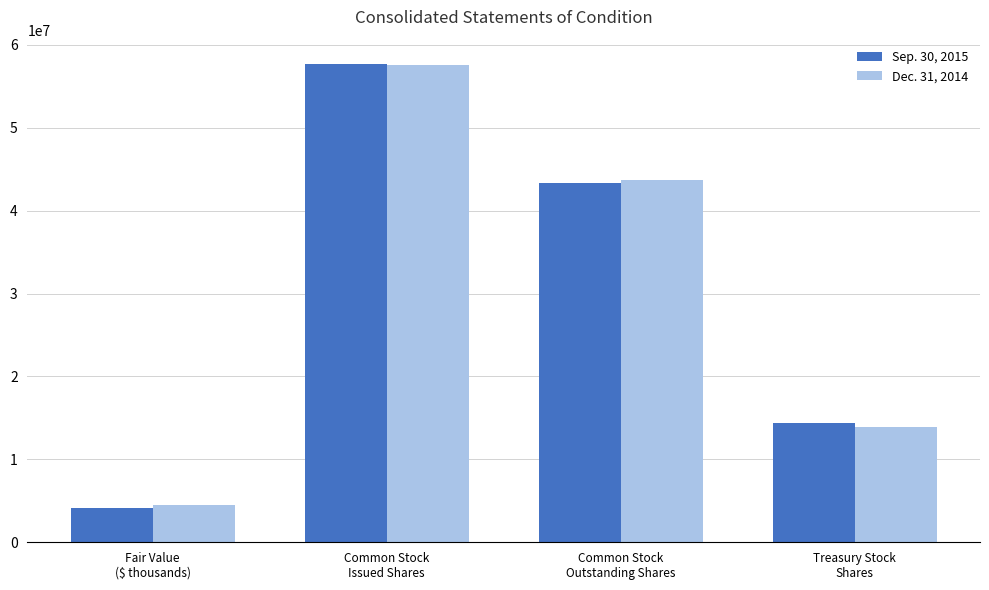

How many bars are there in total?

8